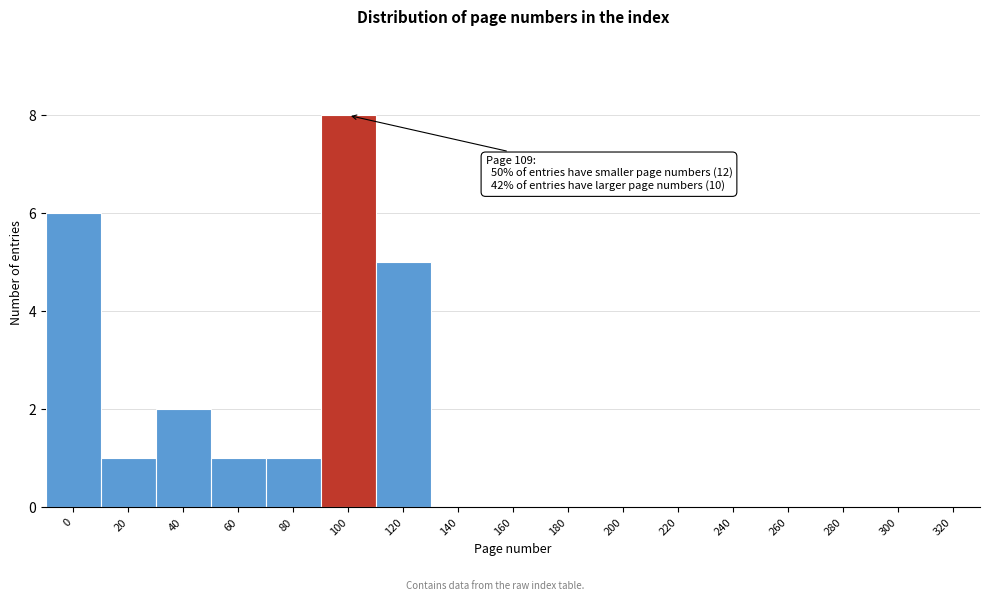

Reading left to right, extract all data points from this chart.

0=6	20=1	40=2	60=1	80=1	100=8	120=5	140=0	160=0	180=0	200=0	220=0	240=0	260=0	280=0	300=0	320=0